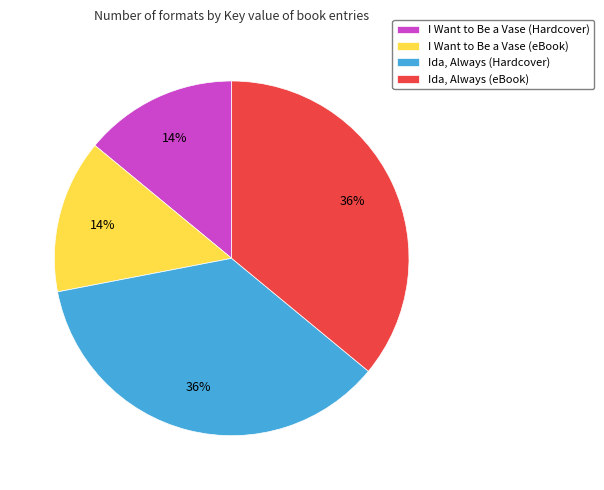

What is the ratio of the value at I Want to Be a Vase (Hardcover) to the value at Ida, Always (Hardcover)?

0.4